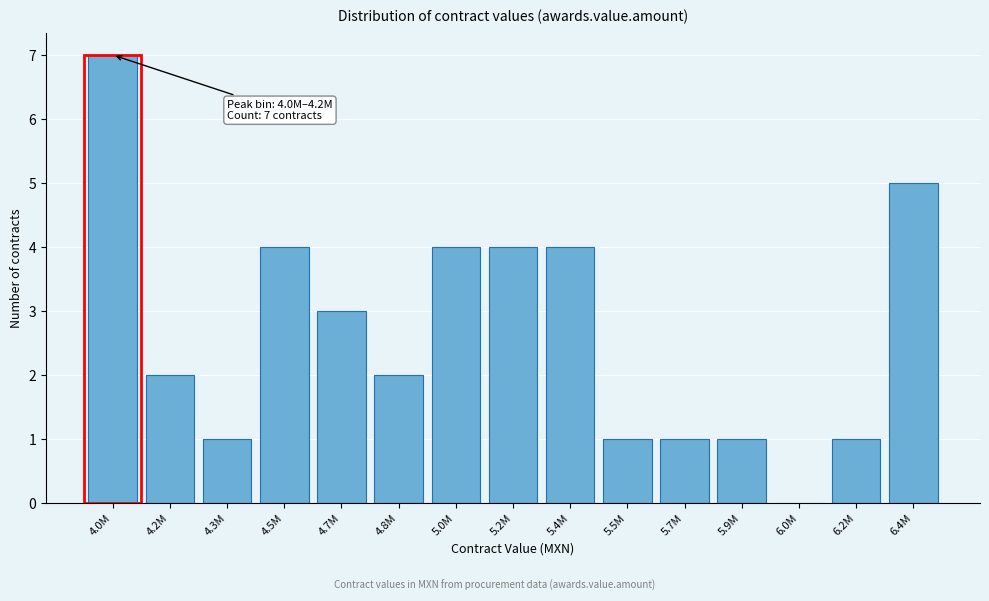

Reading left to right, transcribe all the data shown in this chart.

4.0M=7	4.2M=2	4.3M=1	4.5M=4	4.7M=3	4.8M=2	5.0M=4	5.2M=4	5.4M=4	5.5M=1	5.7M=1	5.9M=1	6.0M=0	6.2M=1	6.4M=5